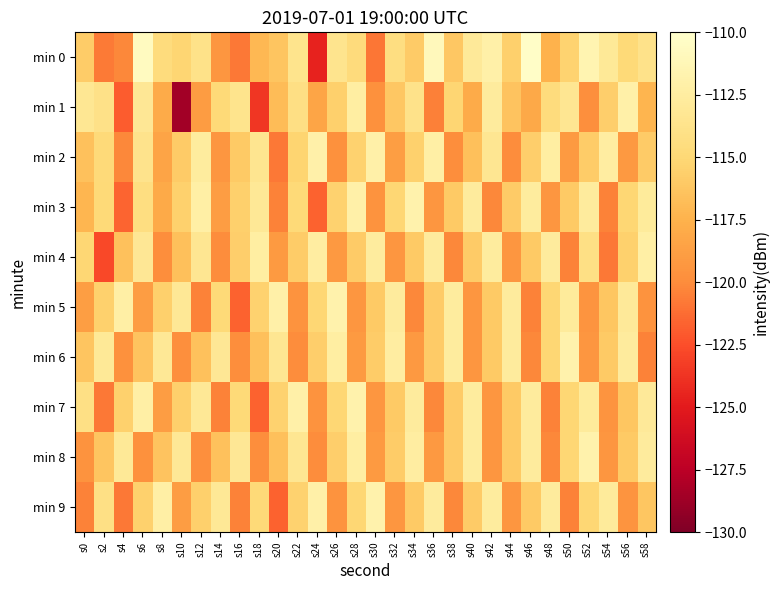

Which label corresponds to the largest value in the chart?

s46